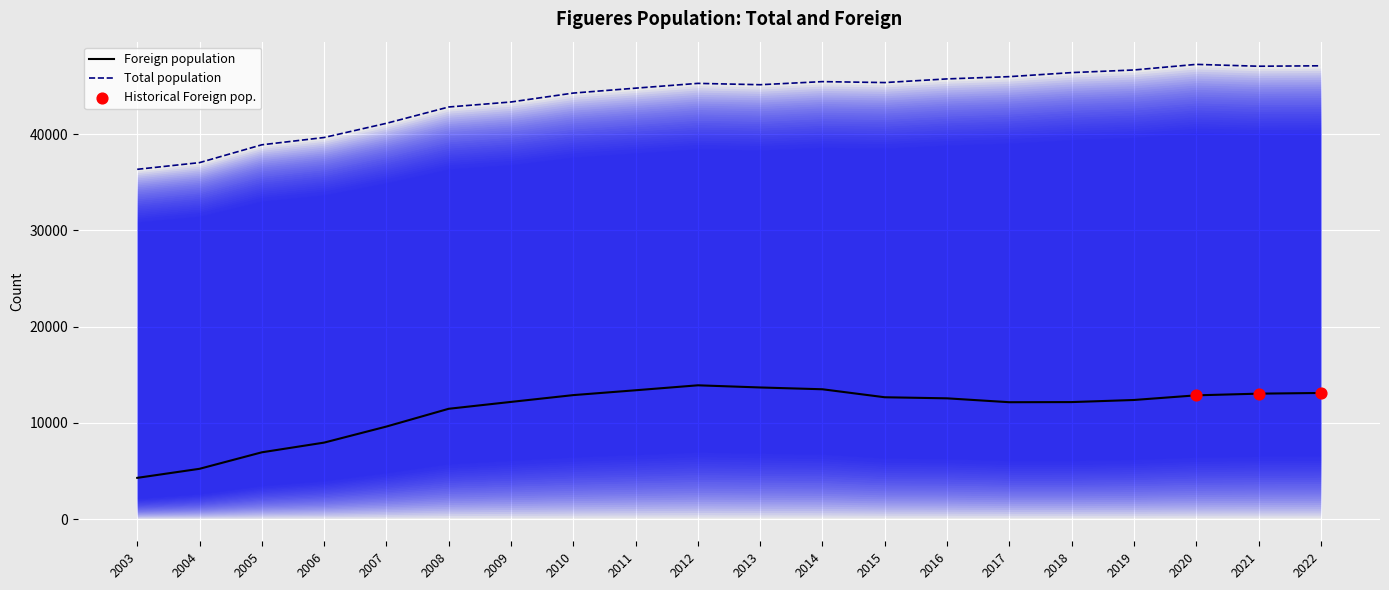

What is the total value across all series at 2003?

40637